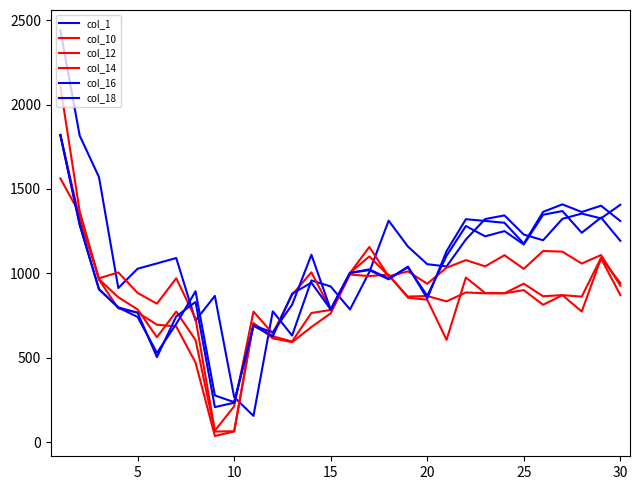

What is the lowest value of the col_16 series?

238.0